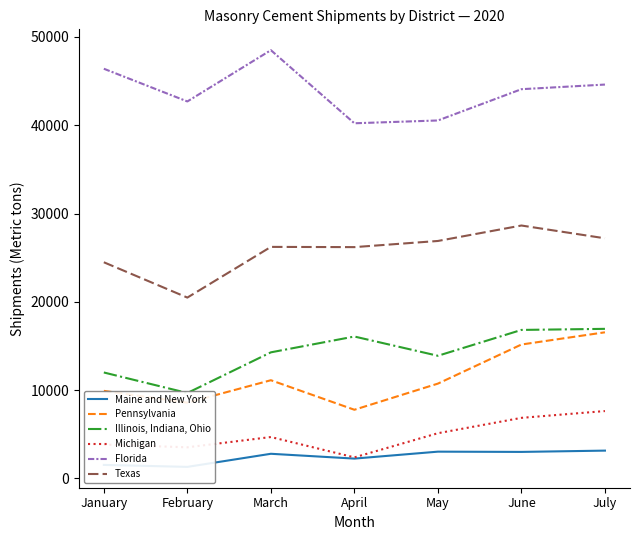

What are all the series names shown in the legend?

Maine and New York, Pennsylvania, Illinois, Indiana, Ohio, Michigan, Florida, Texas